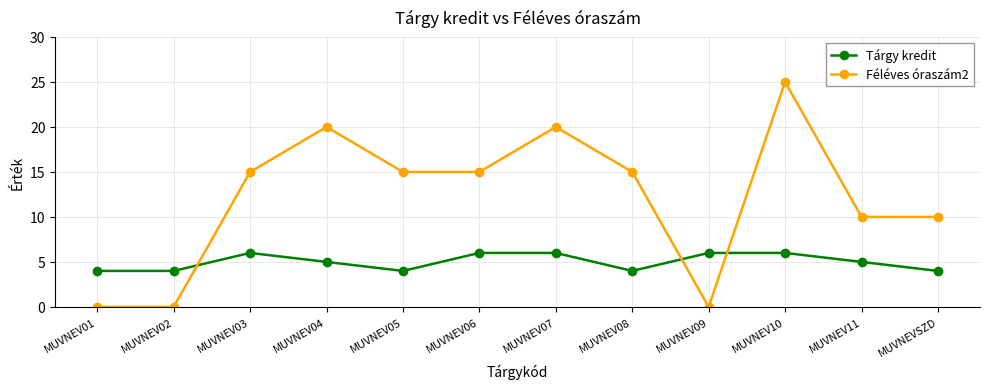

Rank the series at MUVNEV06 from lowest to highest value.

Tárgy kredit, Féléves óraszám2